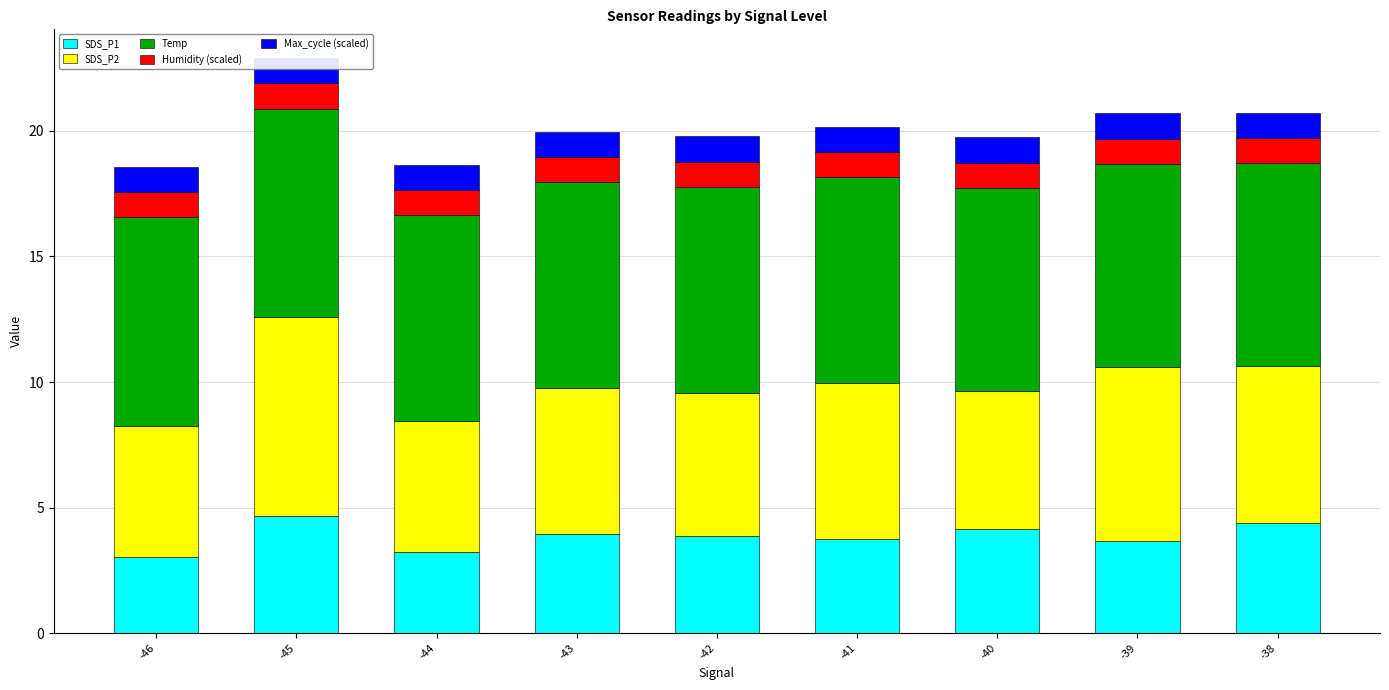

What is the total value across all series at -39?

20.7